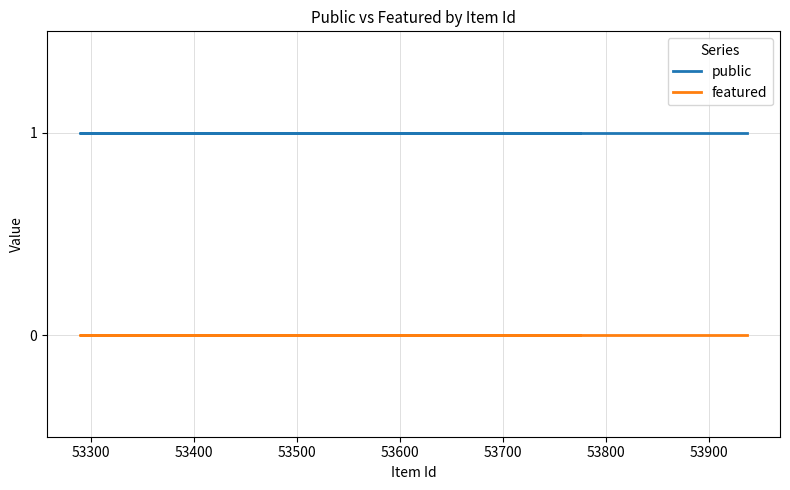

What is the total value across all series at 53600?

1